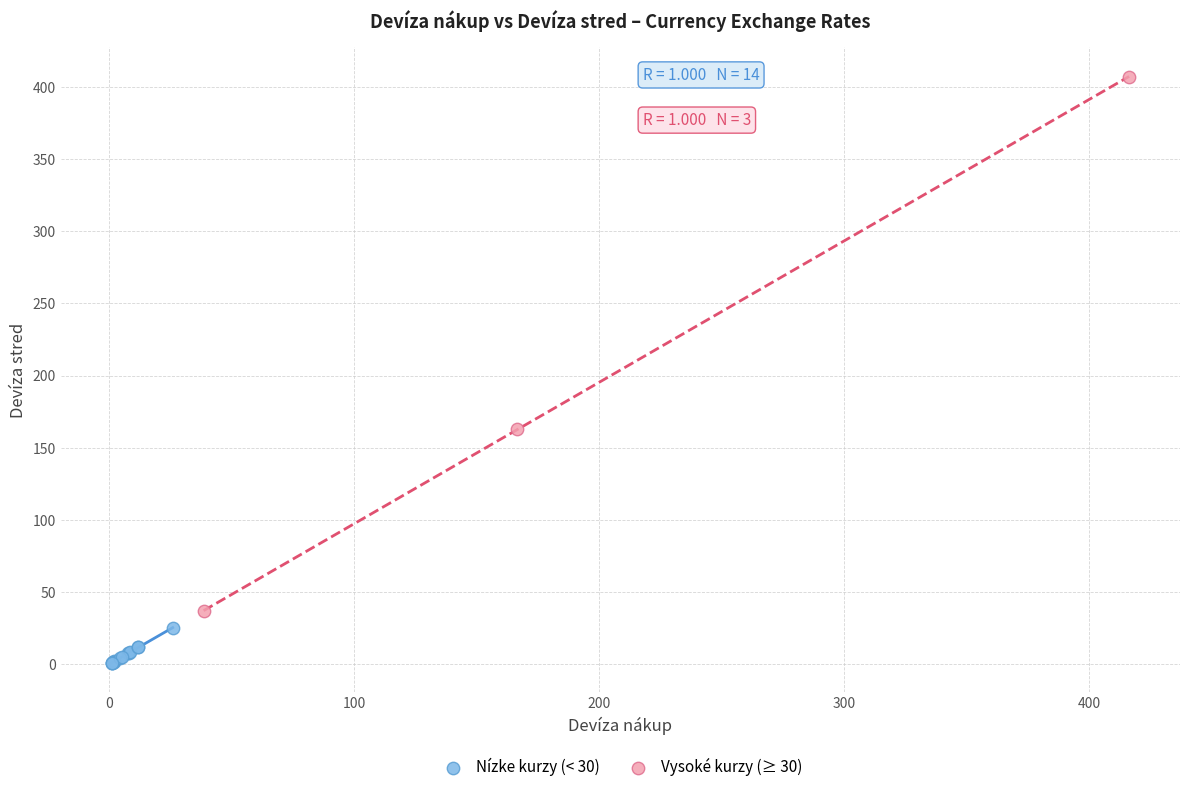

Which series contains the lowest Y value?

Nízke kurzy (< 30)